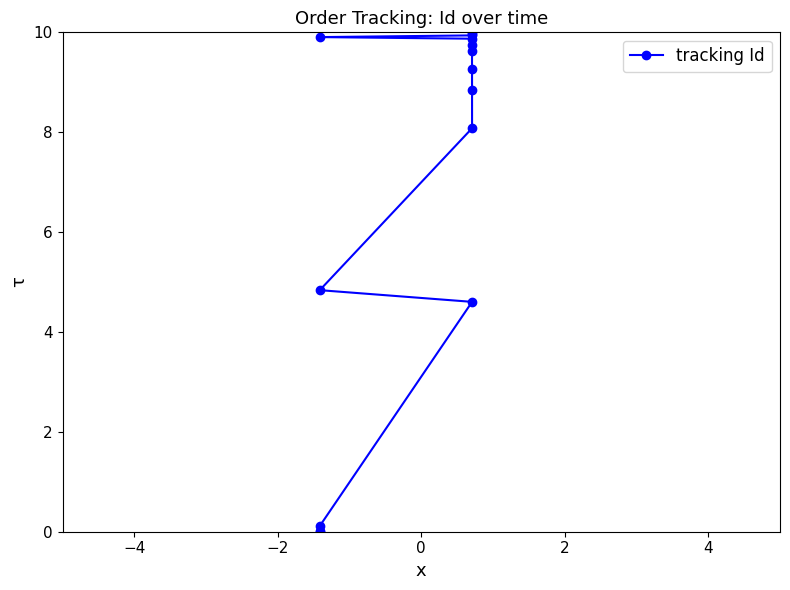

What is the average value?

7.0